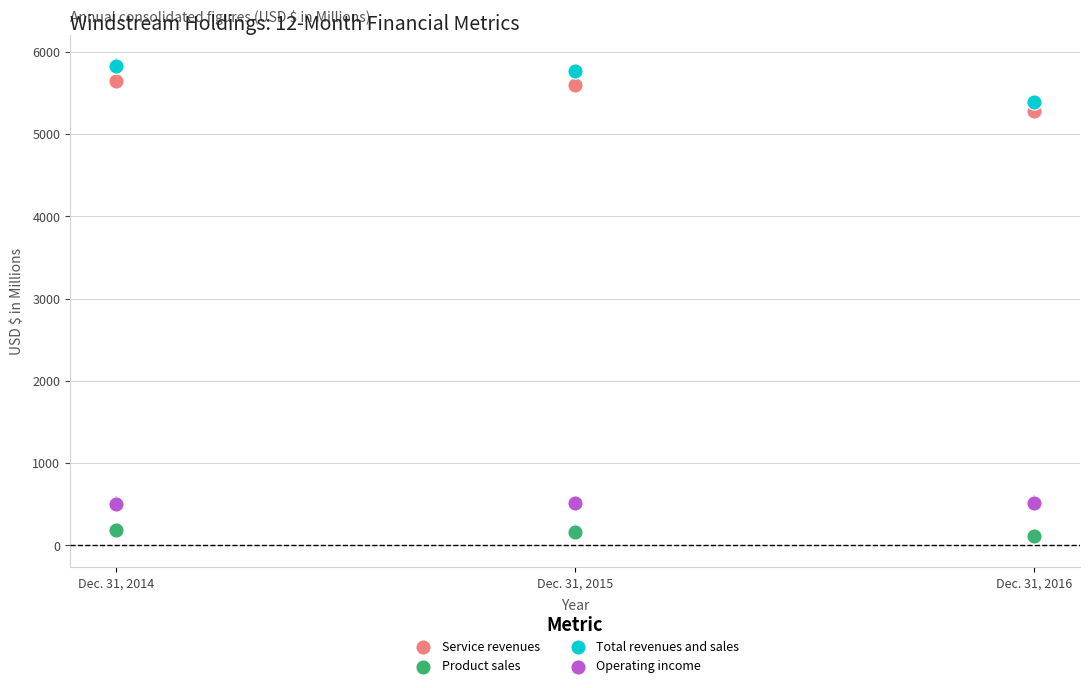

Across all data points, what is the range of X values (max minus min)?

2.0